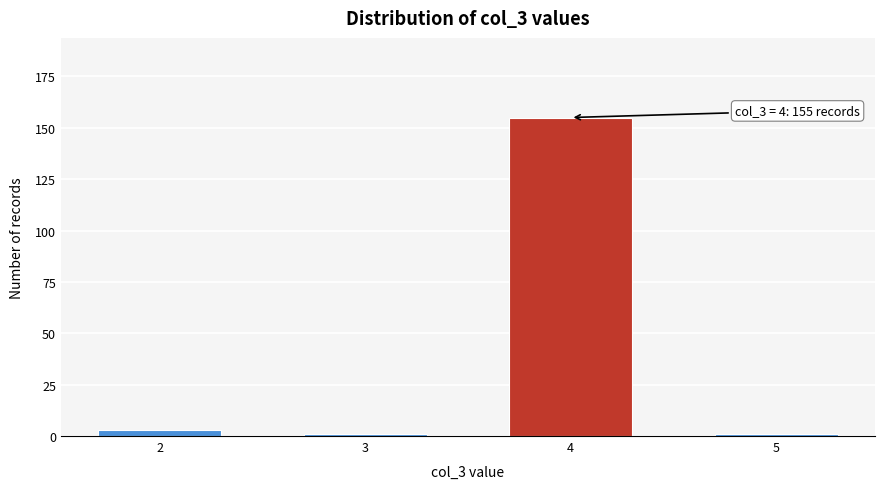

Reading left to right, transcribe all the data shown in this chart.

2=3	3=1	4=155	5=1